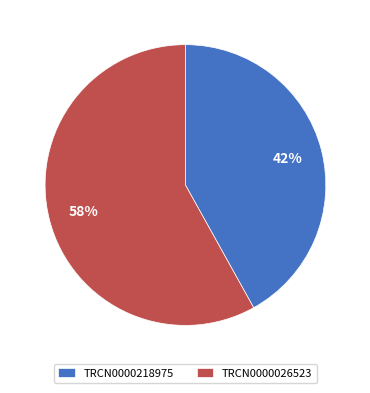

Is there a majority slice in this chart?

Yes